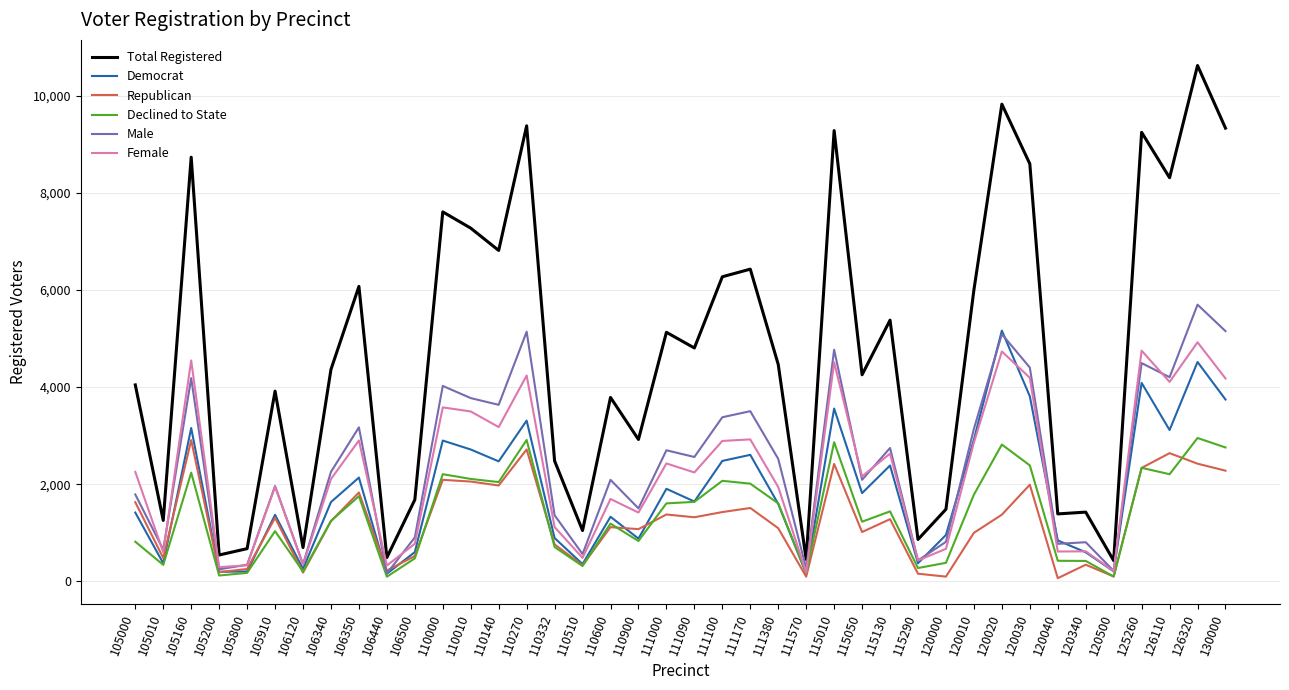

The Female series shows 1134 at 105160. True or false?

False